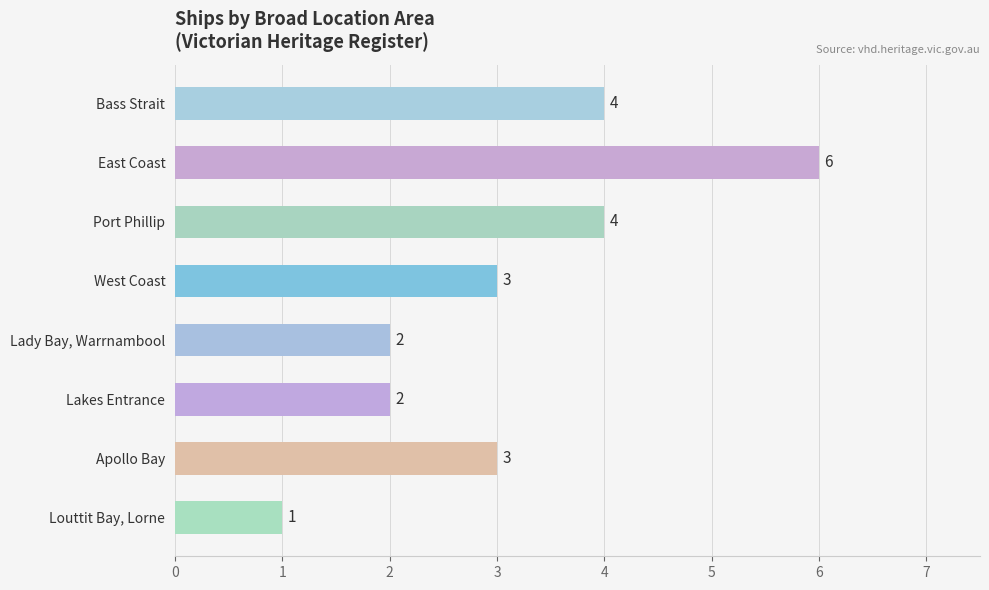

What is the average value?

3